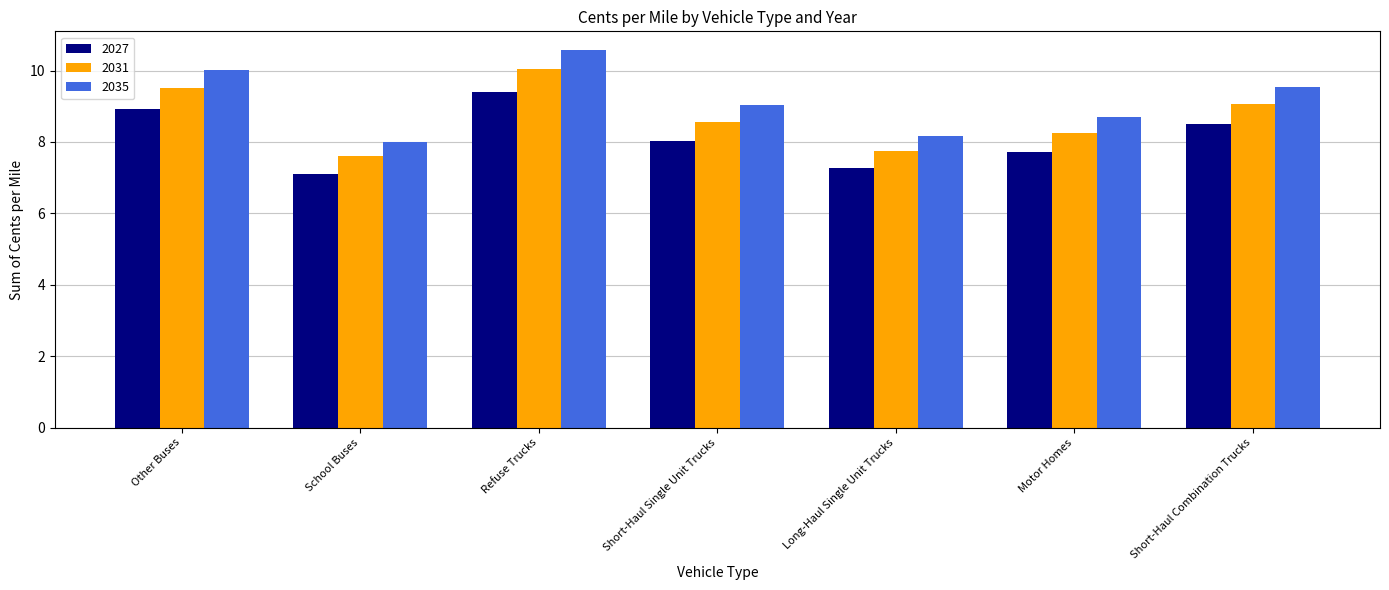

At which category is the sum across all series the highest?

Refuse Trucks